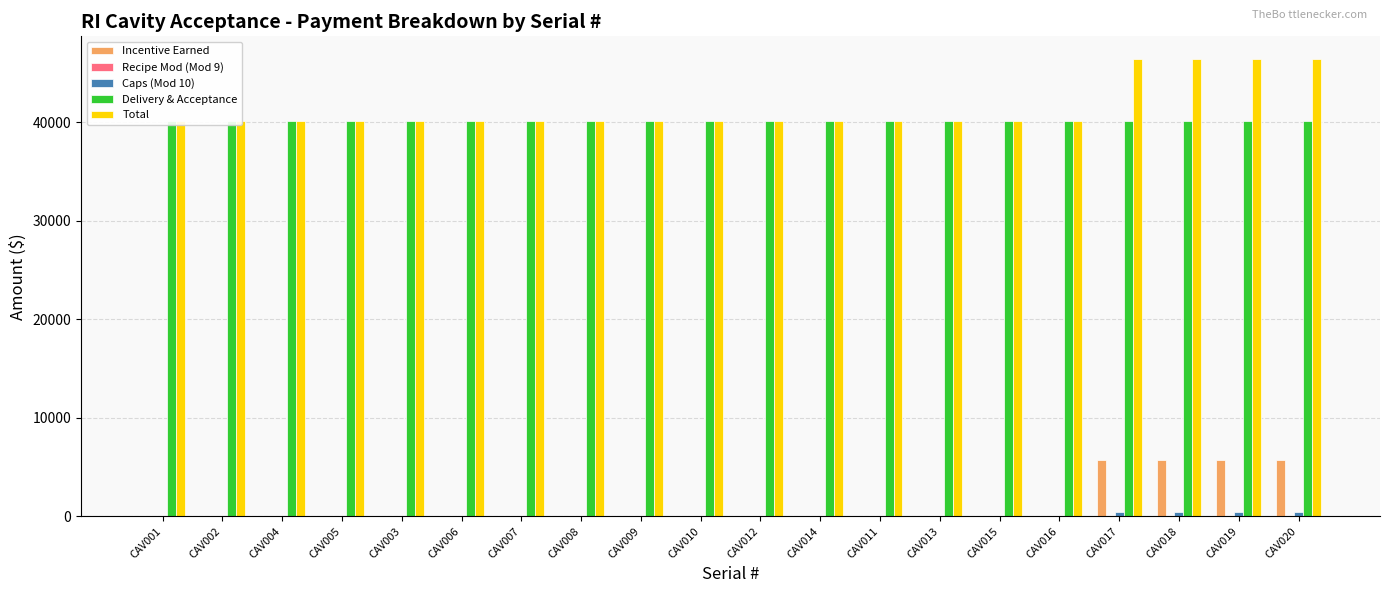

At how many categories does at least one series exceed 29179?

20